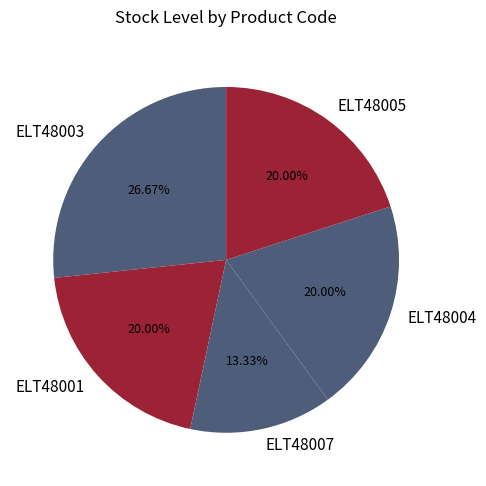

Combined, do ELT48004 and ELT48005 account for over 50%?

No